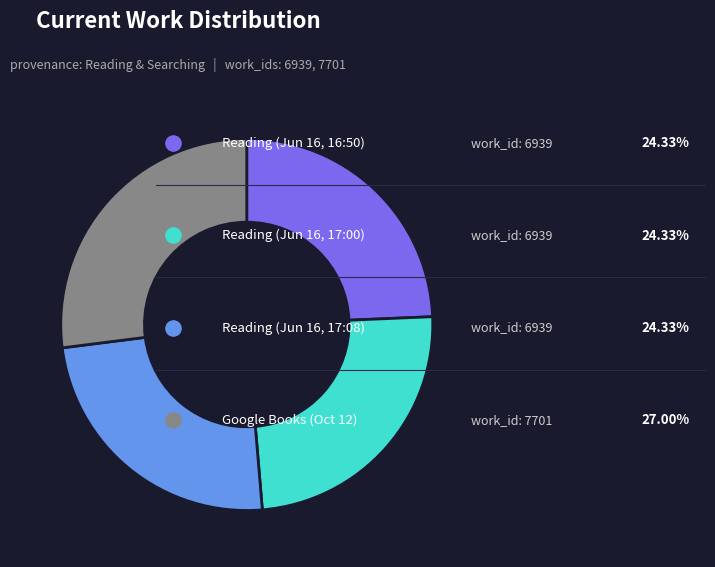

What portion of the pie excludes 2013-10-12 04:23:45 UTC?

73.0%